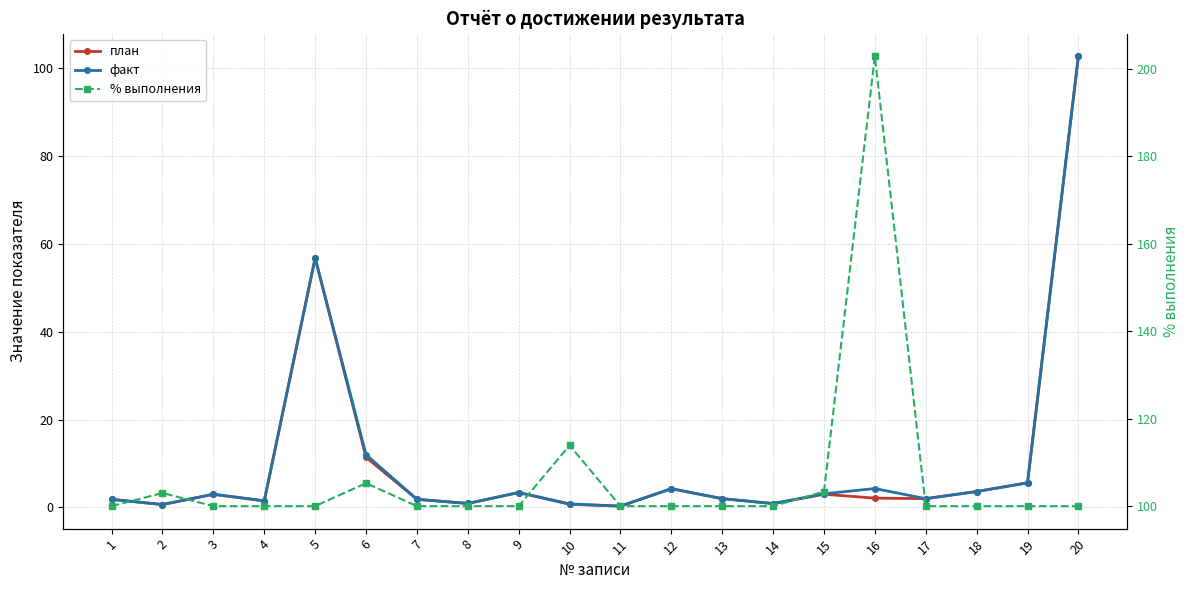

The value of план at 5 is 93.9. True or false?

False